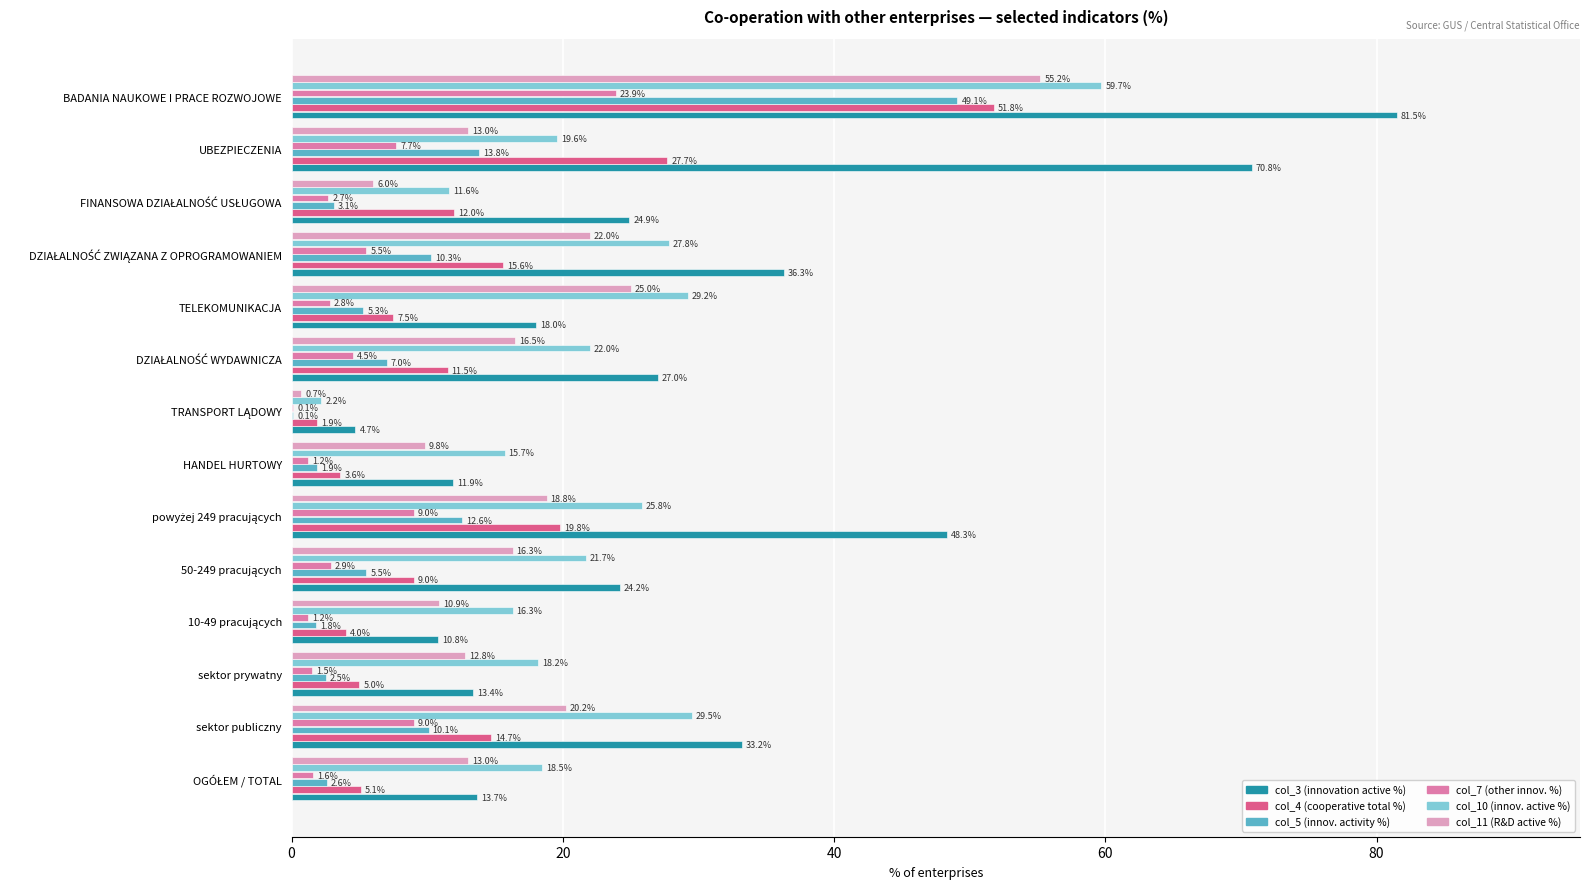

The col_10 (innov. active %) series shows 29.2 at TELEKOMUNIKACJA. True or false?

True